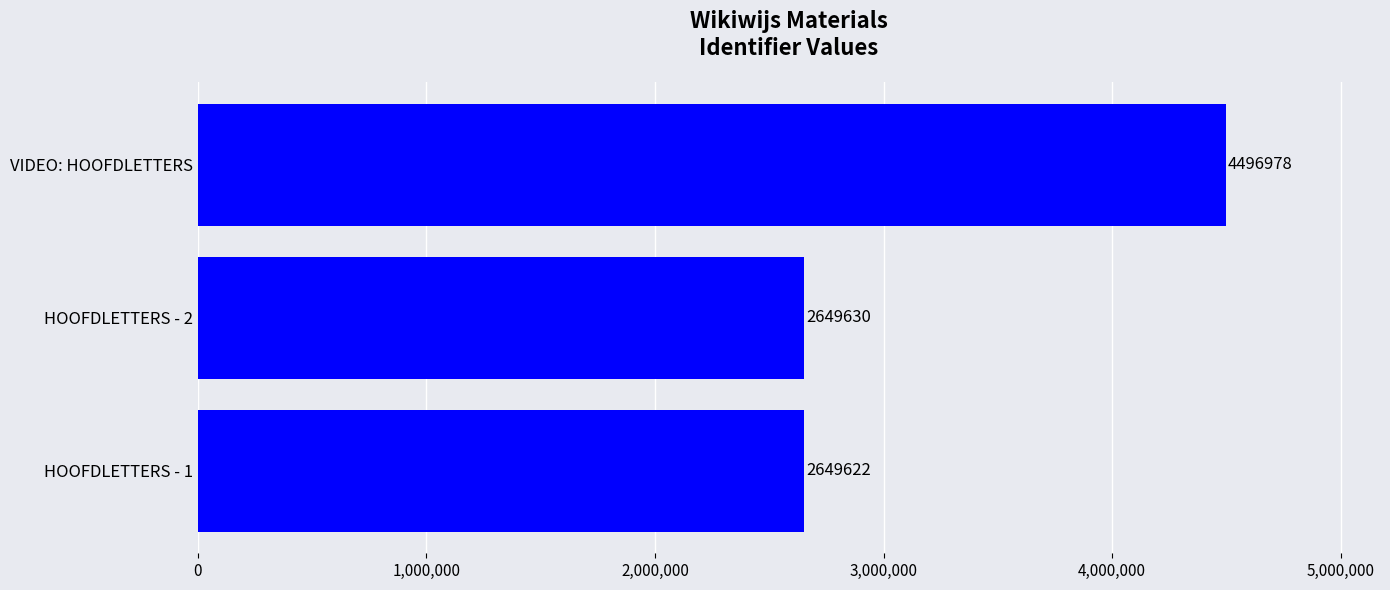

At which label is the value closest to 3573300?

HOOFDLETTERS - 2